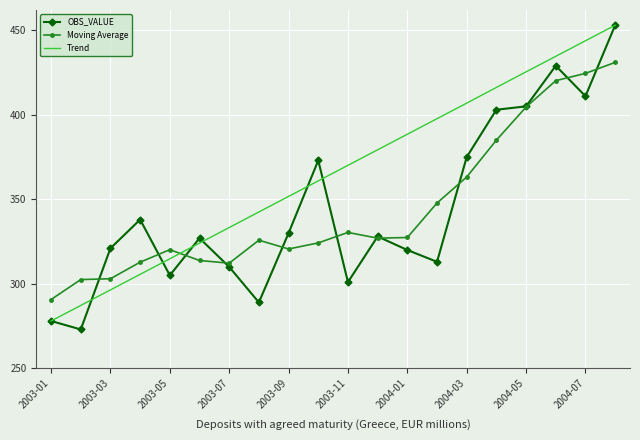

What is the minimum value for OBS_VALUE?

273.0